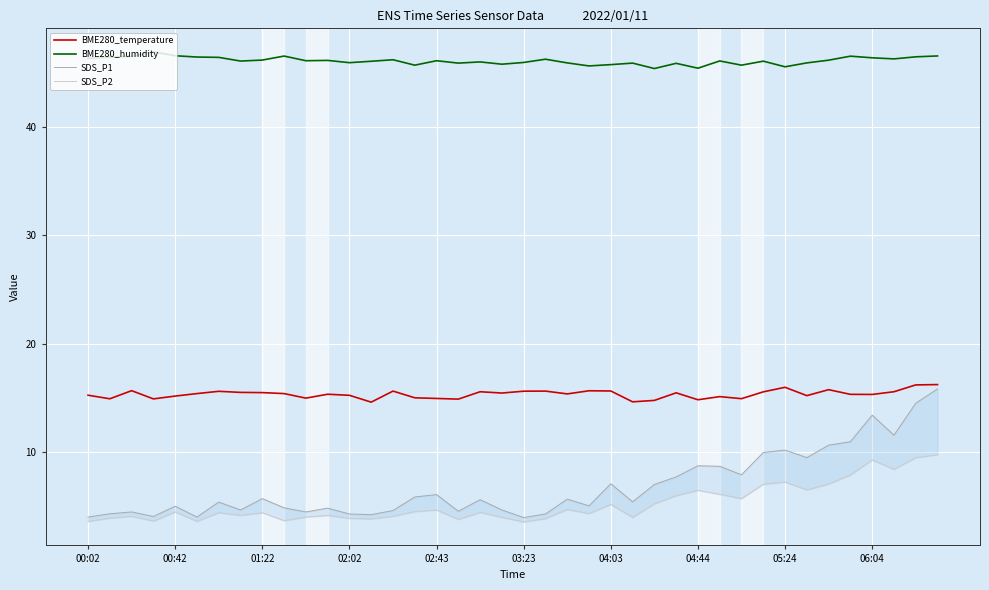

In BME280_temperature, how many points are lower than both neighbors (excluding endpoints)?

12